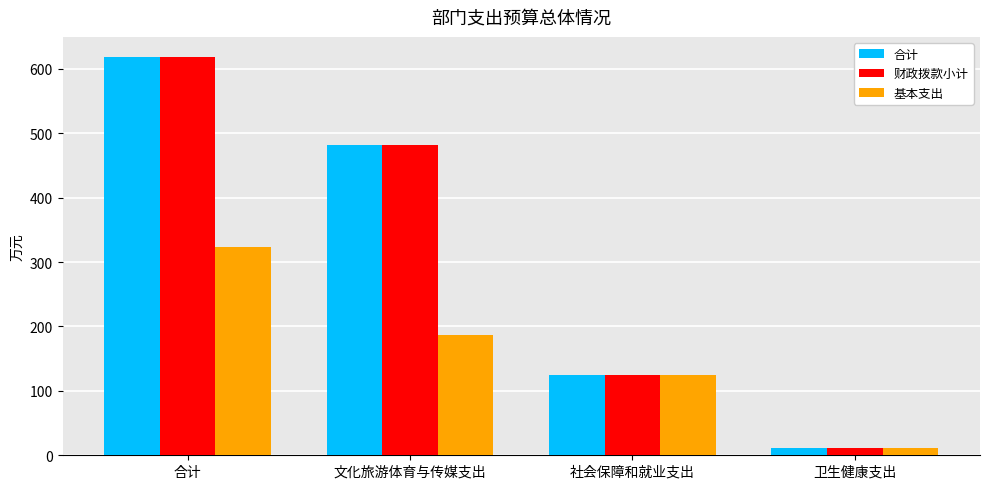

How many data points does each series have?

4